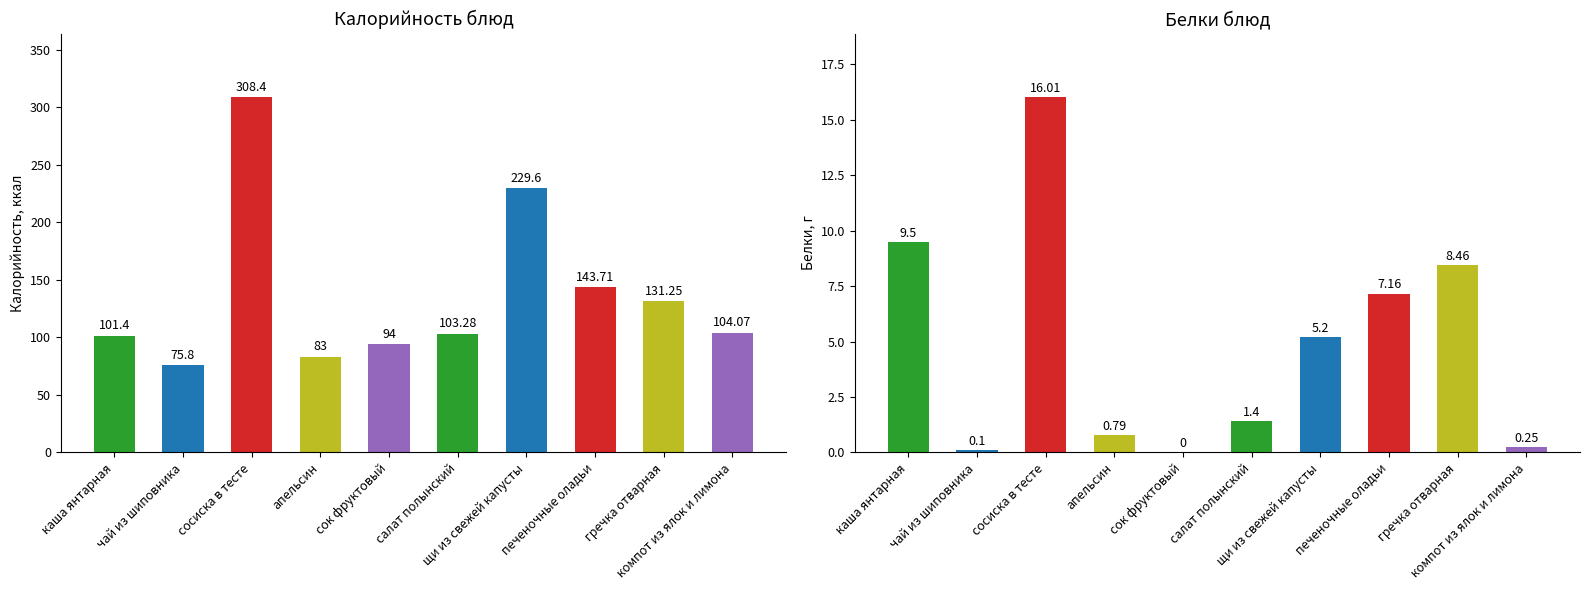

Is the value of Калорийность at каша янтарная greater than the value of Белки at каша янтарная?

Yes